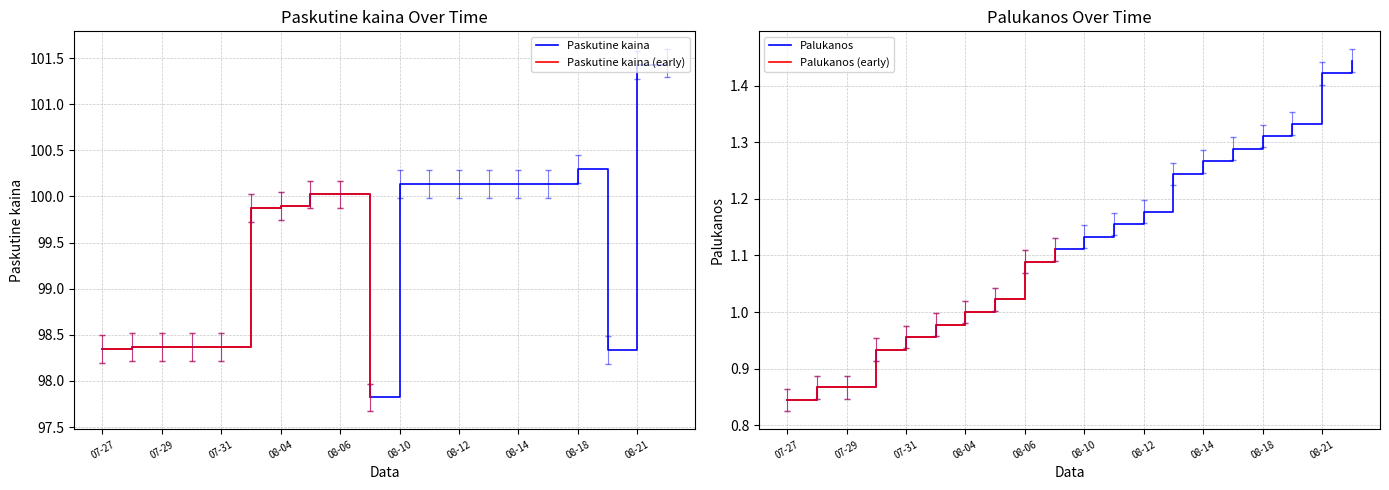

The Paskutine kaina series shows 170.4 at 08-14. True or false?

False